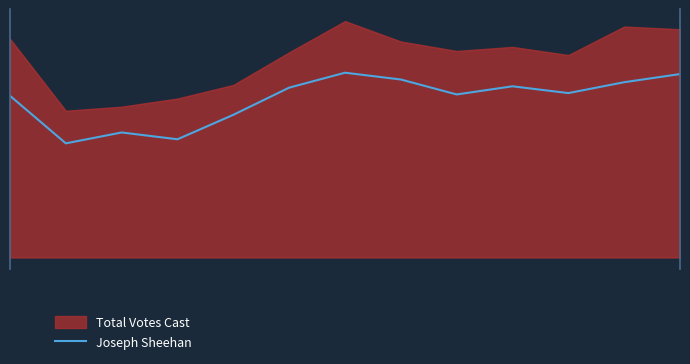

The chart shows a value of 174 at 10. True or false?

False